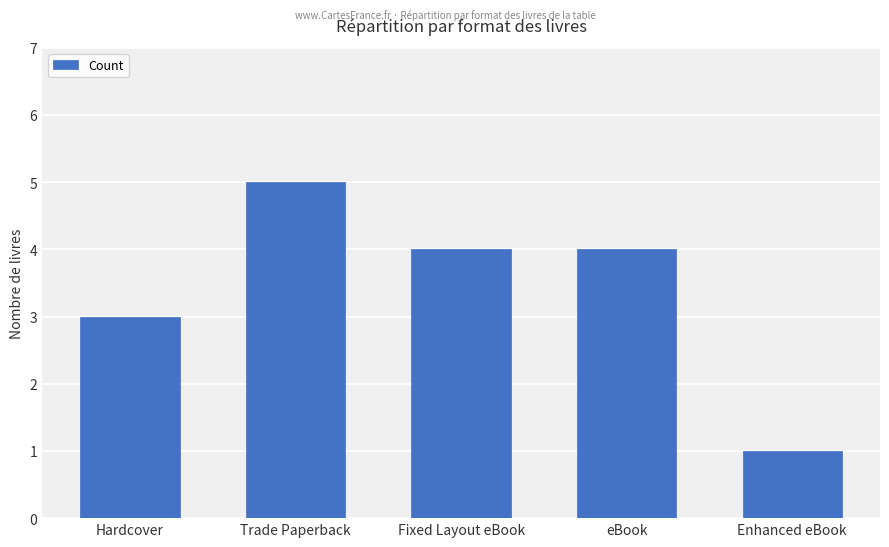

Is it true that the value at Hardcover is 1?

False